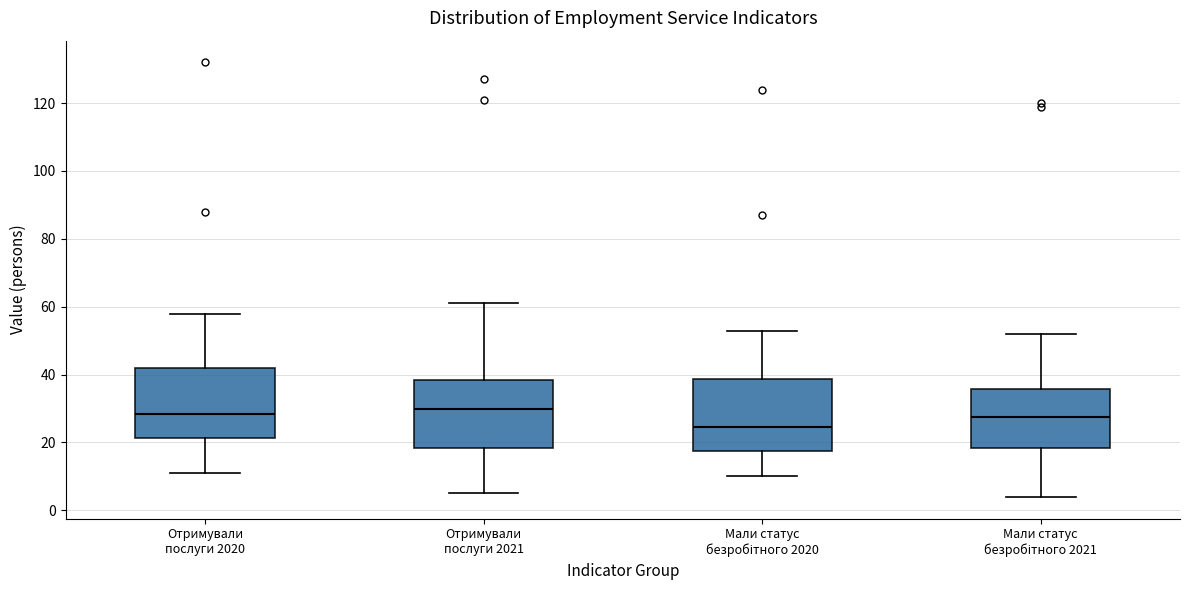

Reading left to right, read every box against the y-axis: the position of its median line, the range the box covers, and the ends of its whiskers. The values are not printed on the chart, so give them approximately, as read against the axis.

Отримували послуги 2020: median 28, box 22 to 42, whiskers 12 to 58
Отримували послуги 2021: median 30, box 18 to 38, whiskers 6 to 62
Мали статус безробітного 2020: median 24, box 18 to 38, whiskers 10 to 54
Мали статус безробітного 2021: median 28, box 18 to 36, whiskers 4 to 52